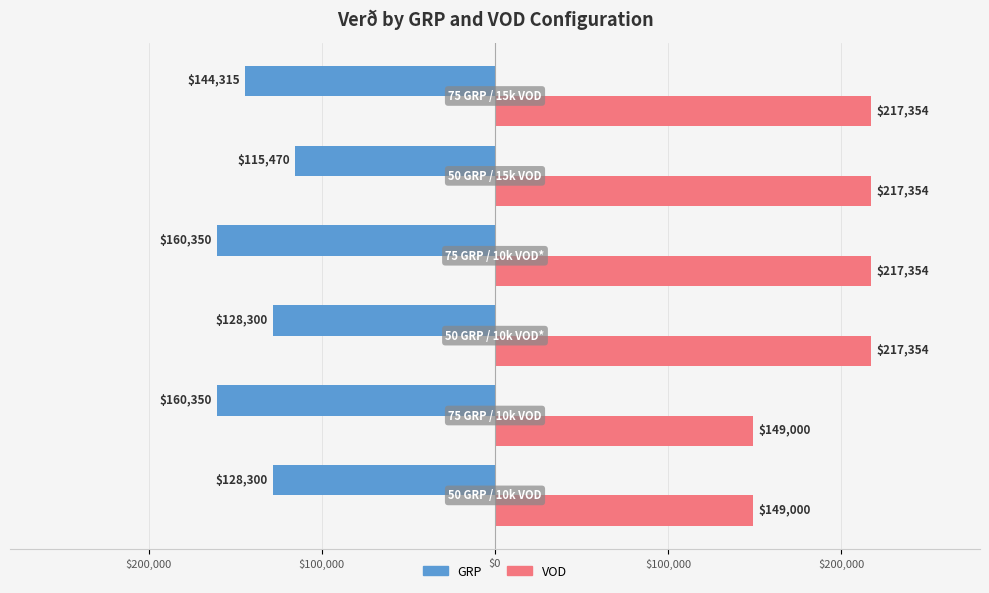

Reading left to right, extract all data points from this chart.

GRP: -128300.0	-160350.0	-128300.0	-160350.0	-115470.0	-144315.0
VOD: 149000.0	149000.0	217353.8	217353.8	217353.8	217353.8